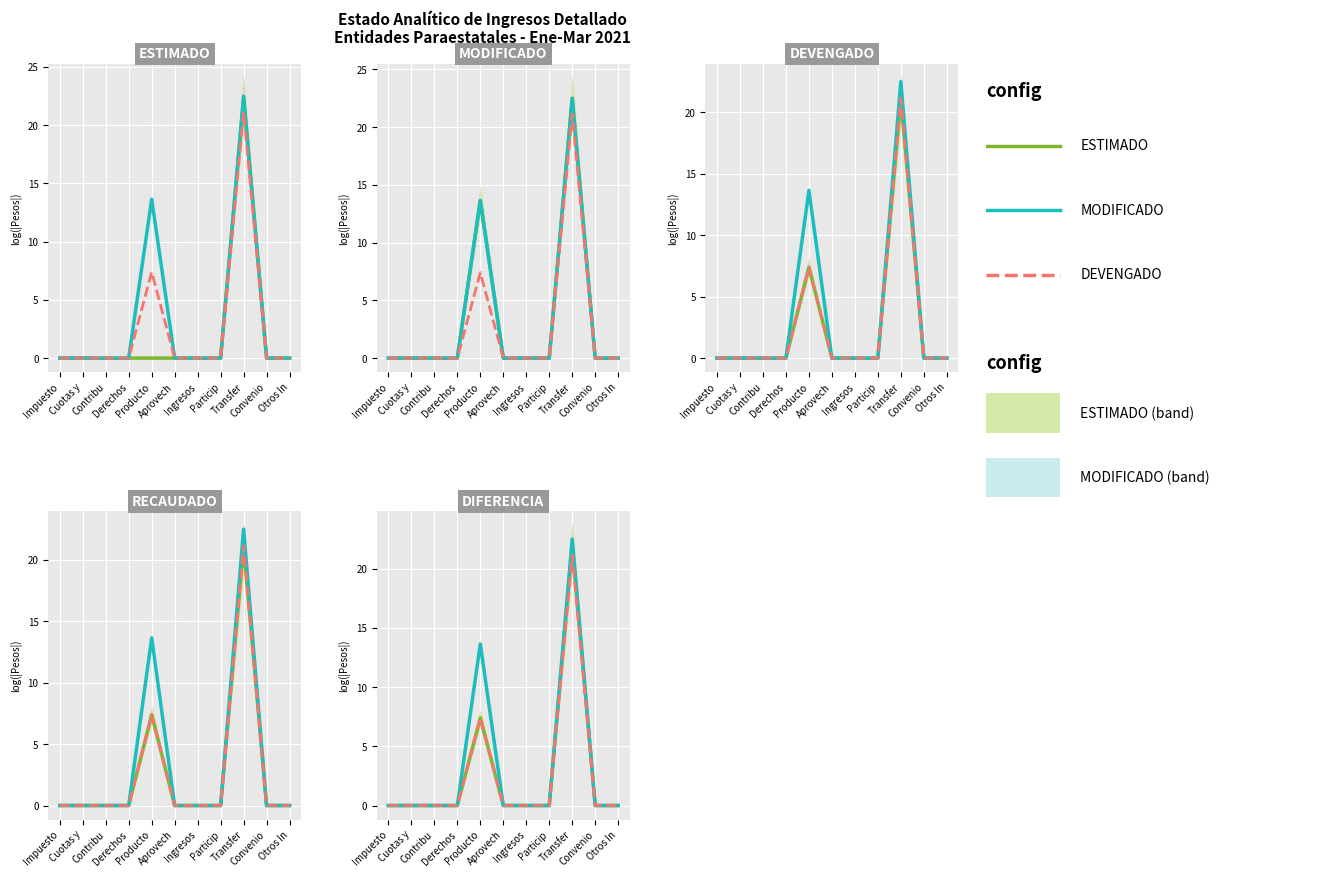

True or false: ESTIMADO and MODIFICADO cross at least once.

False